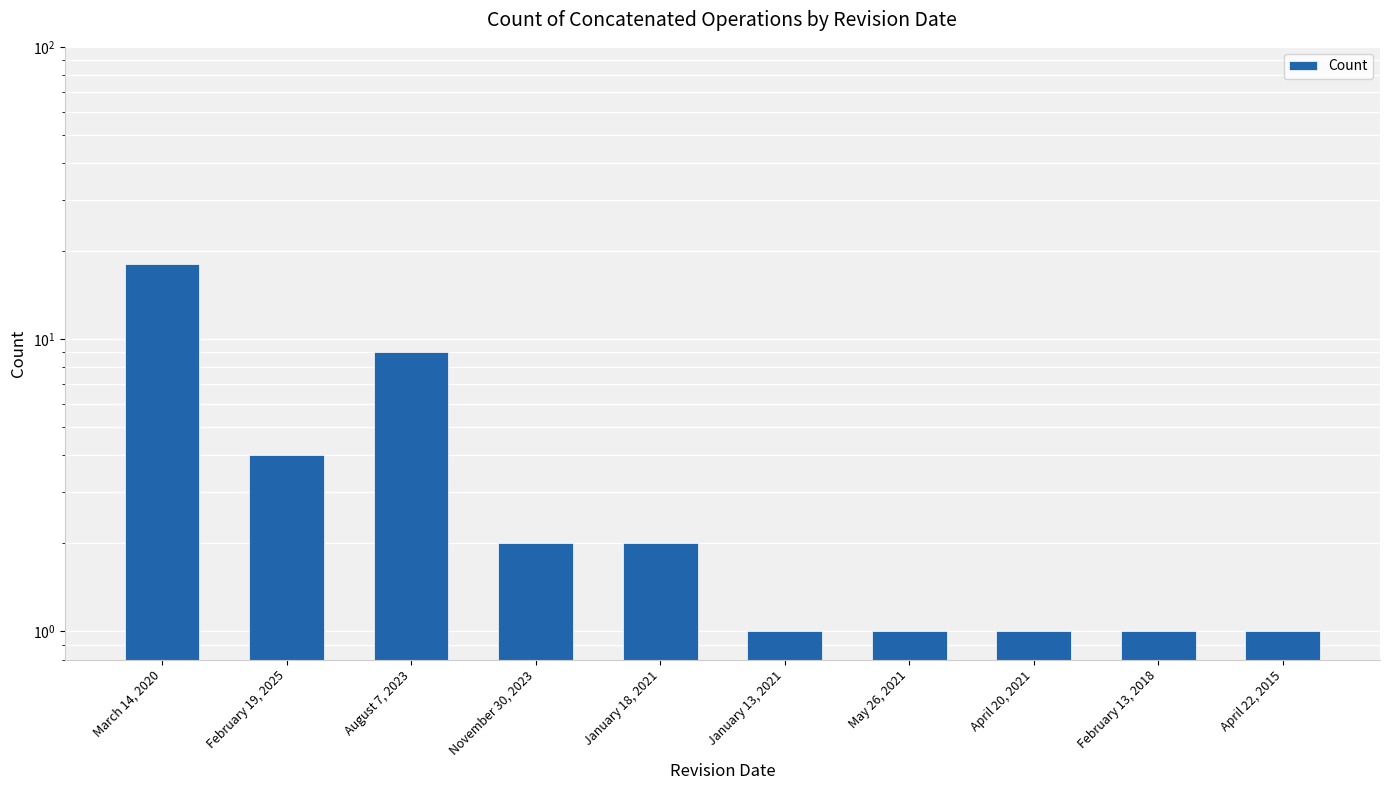

What is the average value?

4